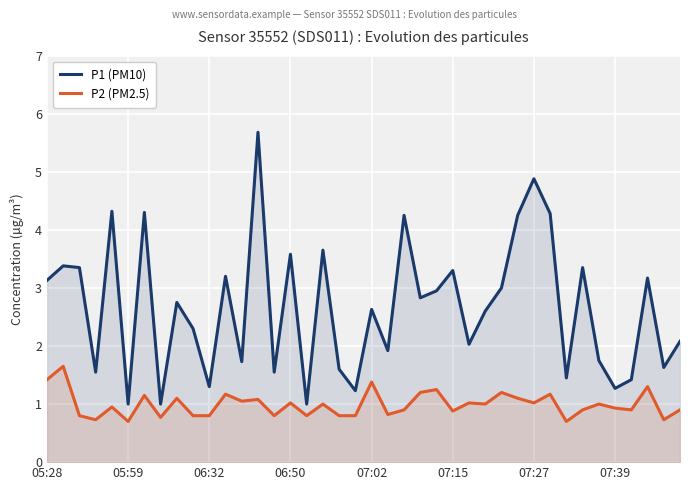

True or false: P2 (PM2.5) and P1 (PM10) cross at least once.

False